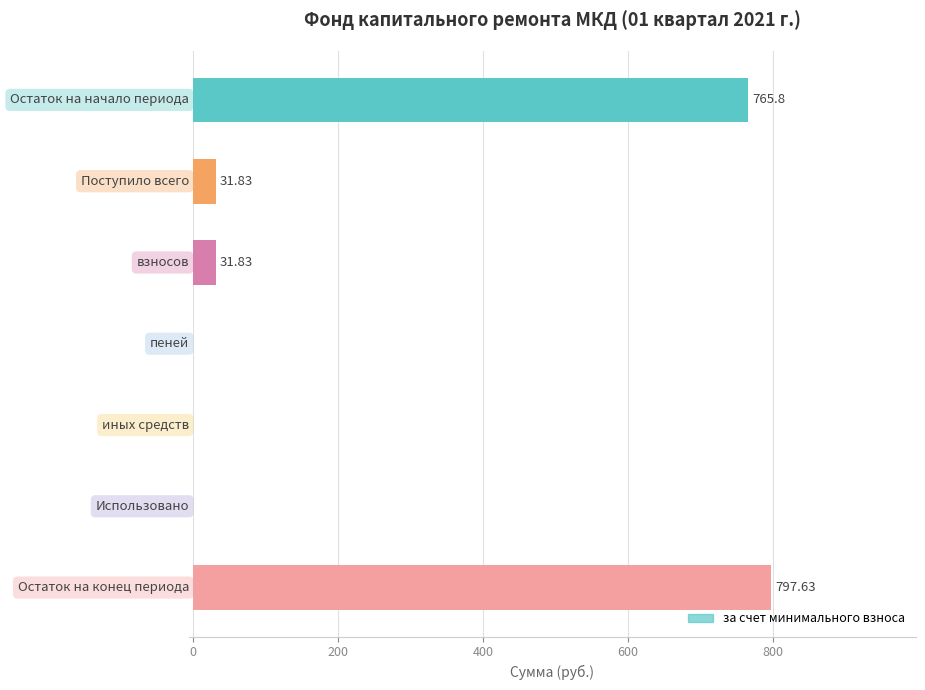

What is the sum of all values?

1627.1